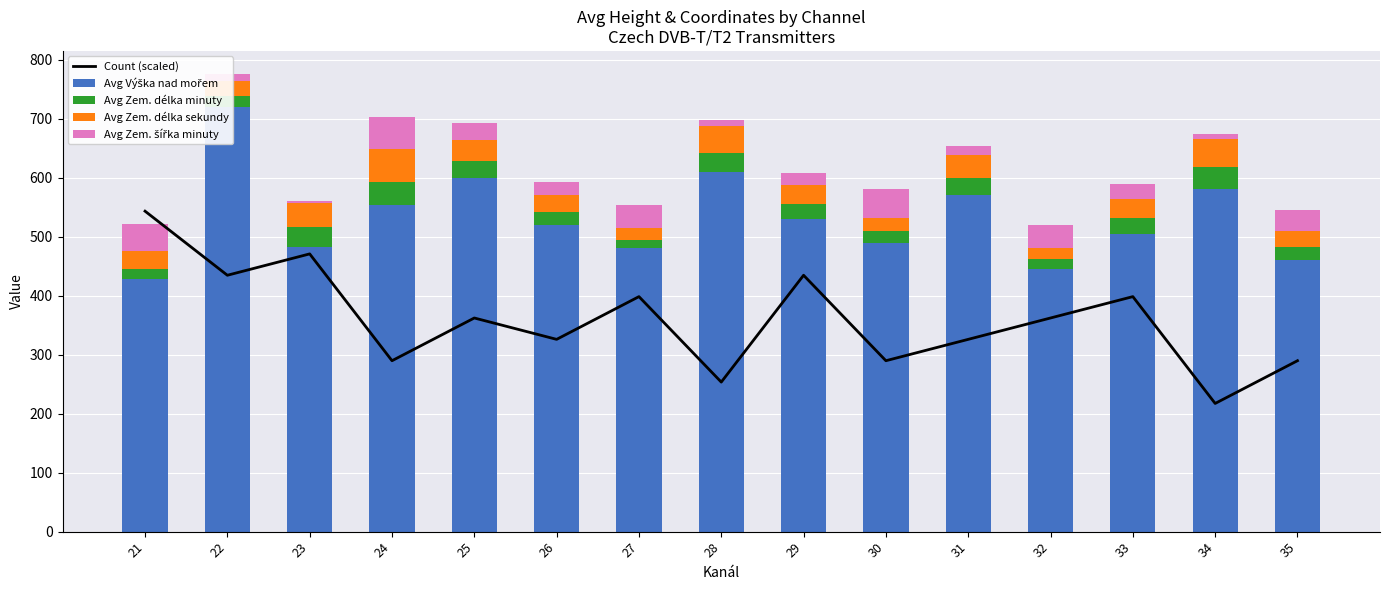

List the labels in order of Avg Zem. délka minuty value, smallest first.

27, 32, 21, 30, 22, 26, 35, 29, 33, 25, 31, 28, 23, 34, 24